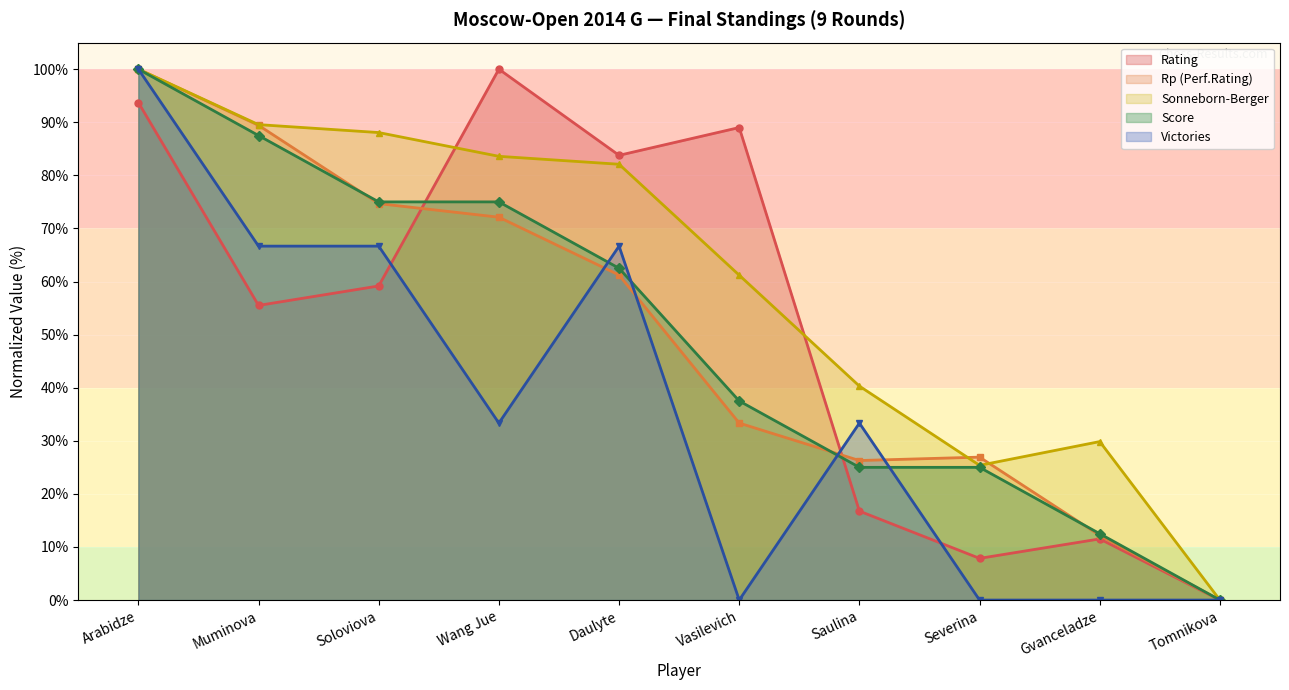

What is the approximate value of Score at Muminova?

87.5